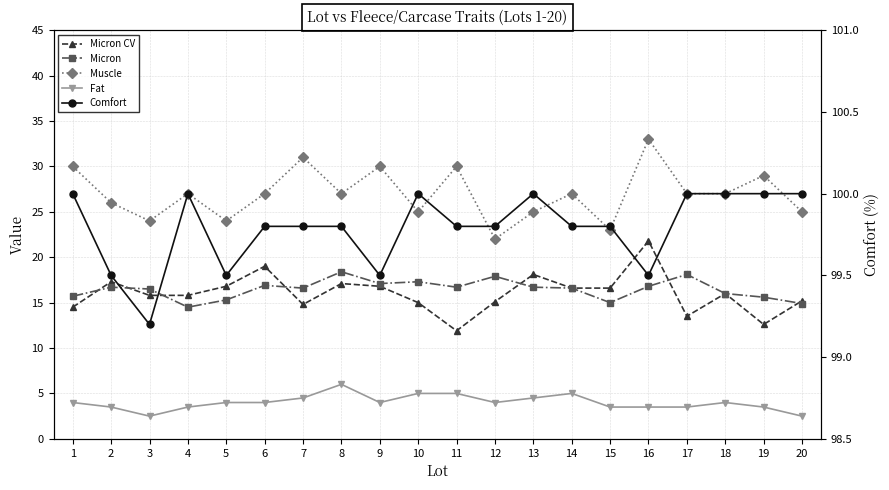

Reading right to left, extract all data points from this chart.

Micron CV: 15.2	12.6	16.0	13.5	21.8	16.6	16.6	18.1	15.1	11.9	15.0	16.8	17.1	14.8	19.0	16.8	15.8	15.8	17.3	14.5
Micron: 14.9	15.6	16.0	18.1	16.8	15.0	16.6	16.7	17.9	16.7	17.3	17.1	18.4	16.6	16.9	15.3	14.5	16.5	16.7	15.7
Muscle: 25.0	29.0	27.0	27.0	33.0	23.0	27.0	25.0	22.0	30.0	25.0	30.0	27.0	31.0	27.0	24.0	27.0	24.0	26.0	30.0
Fat: 2.5	3.5	4.0	3.5	3.5	3.5	5.0	4.5	4.0	5.0	5.0	4.0	6.0	4.5	4.0	4.0	3.5	2.5	3.5	4.0
Comfort: 100.0	100.0	100.0	100.0	99.5	99.8	99.8	100.0	99.8	99.8	100.0	99.5	99.8	99.8	99.8	99.5	100.0	99.2	99.5	100.0